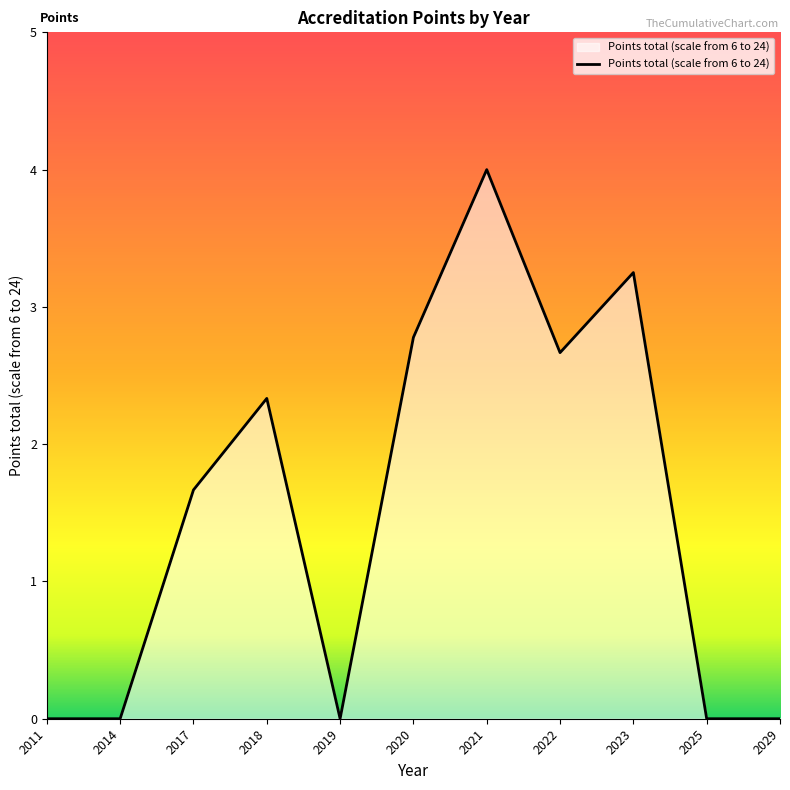

What is the approximate value at 2022?

2.7